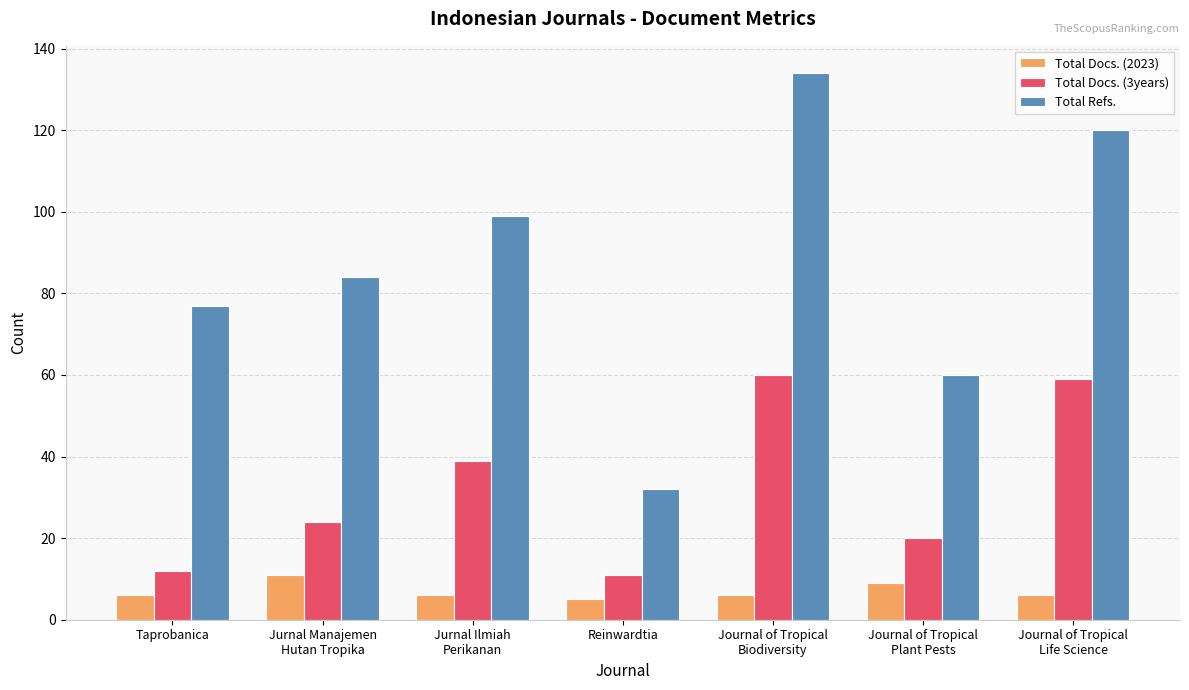

Where is Total Docs. (3years) nearest to the value 35?

Jurnal Ilmiah
Perikanan